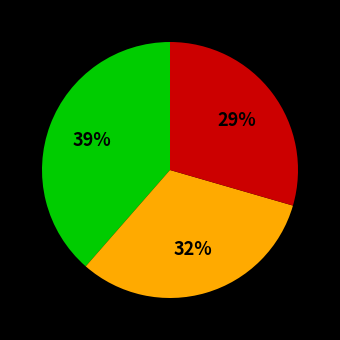

Count the number of slices in the pie.

3